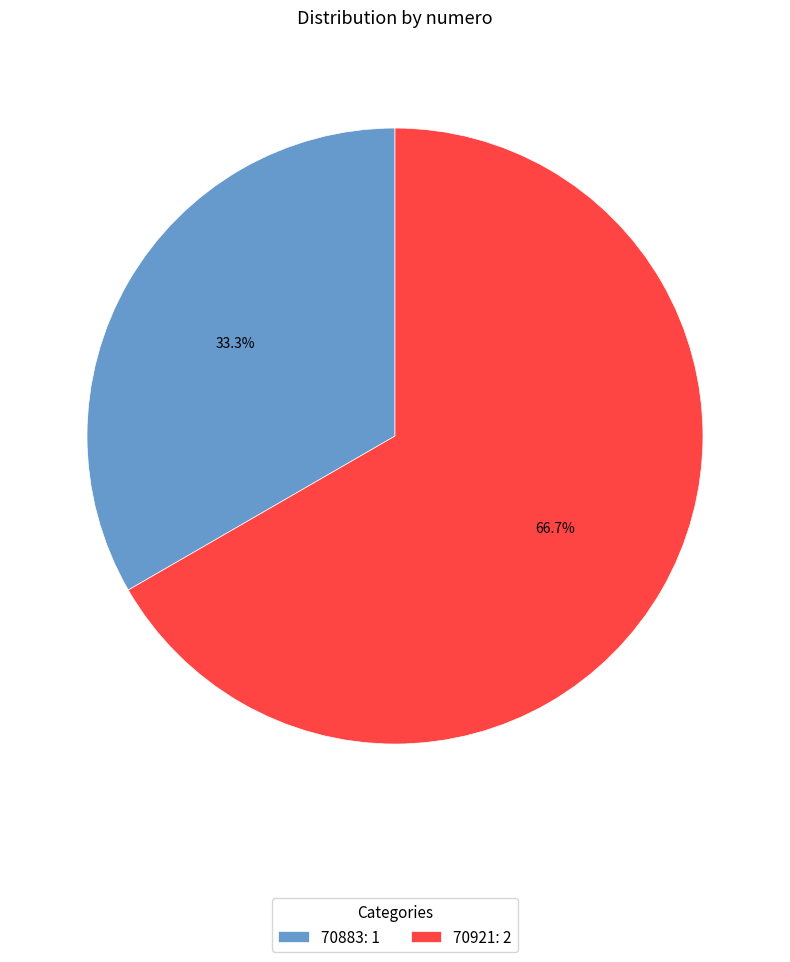

True or false: 70921 accounts for 56% of the total.

False